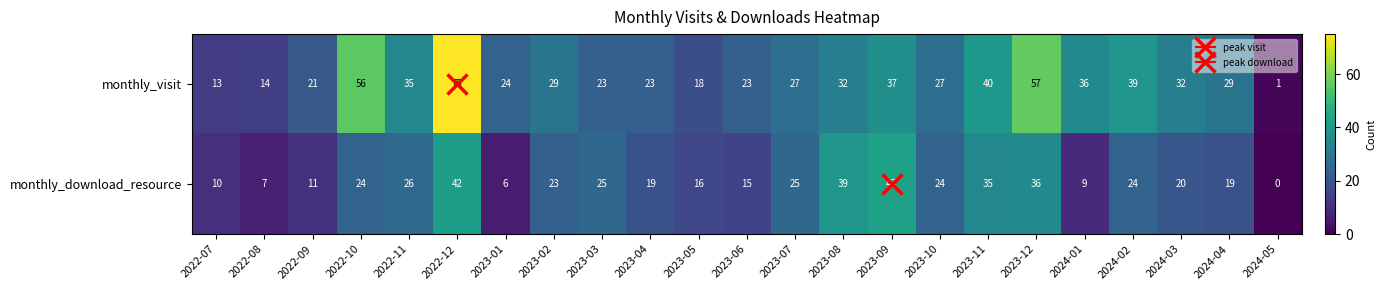

What is the average value of the monthly_visit series?

31